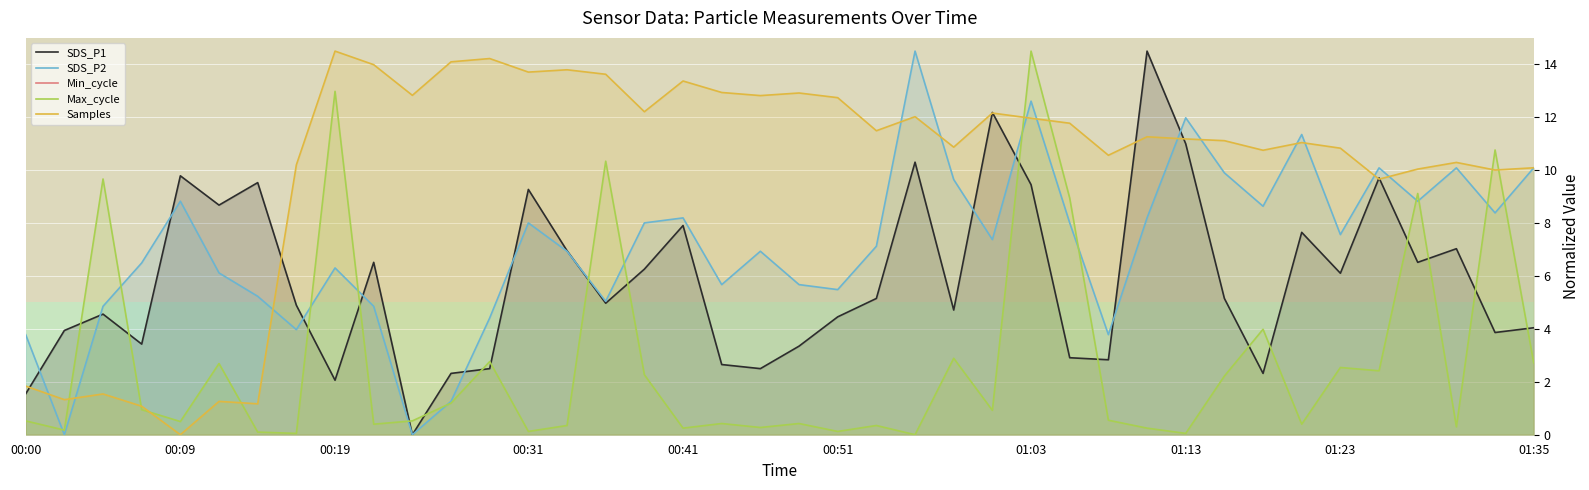

How many interior local valleys does the Max_cycle series have?

14